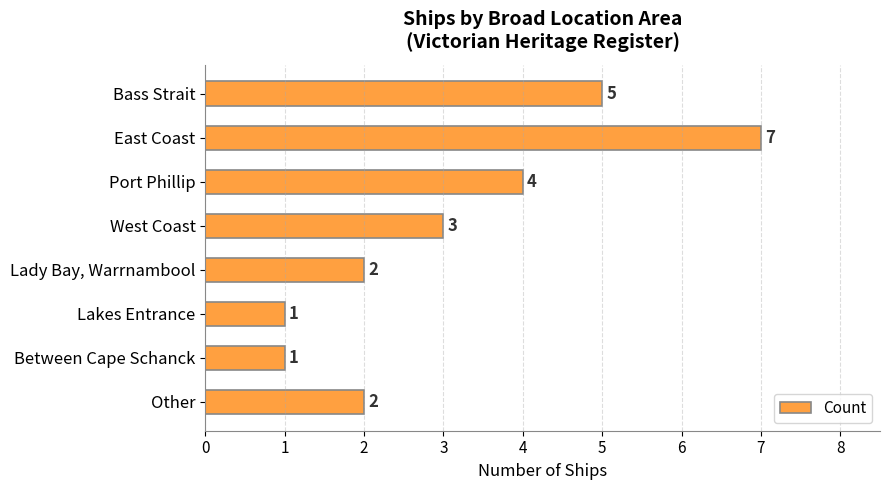

True or false: the data shows 3 at Bass Strait.

False